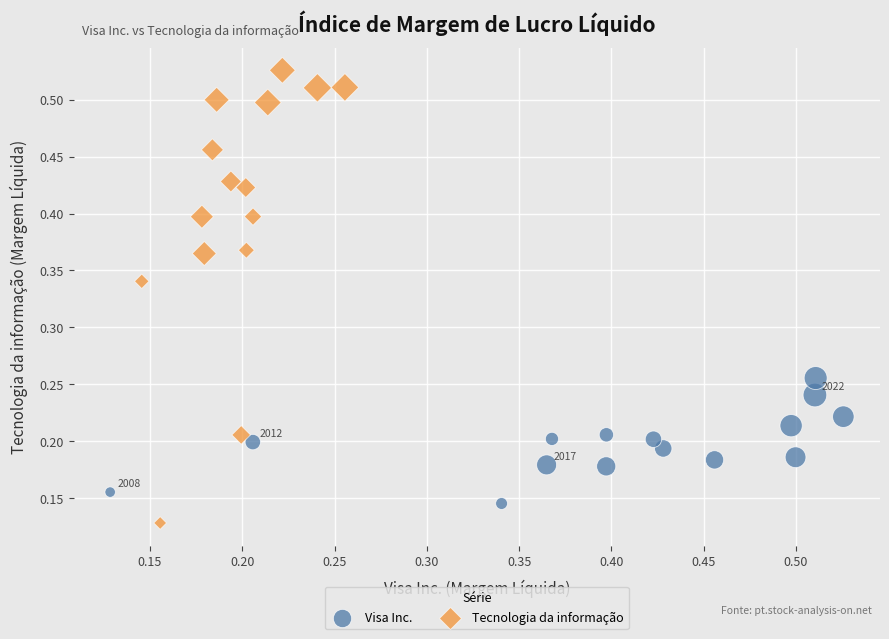

Which series has the widest spread of Y values?

Tecnologia da informação